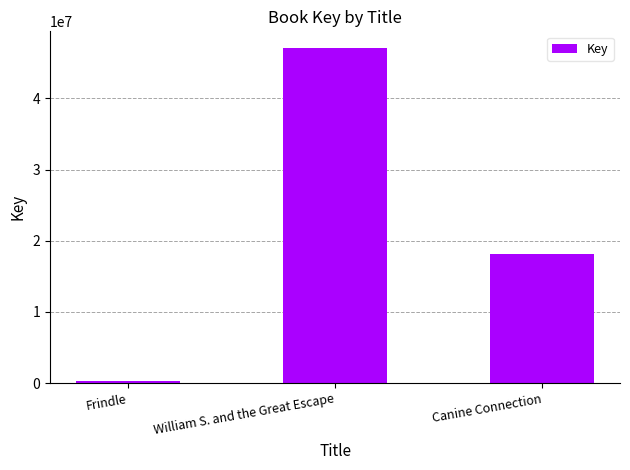

At which label is the value closest to 23705409?

Canine Connection